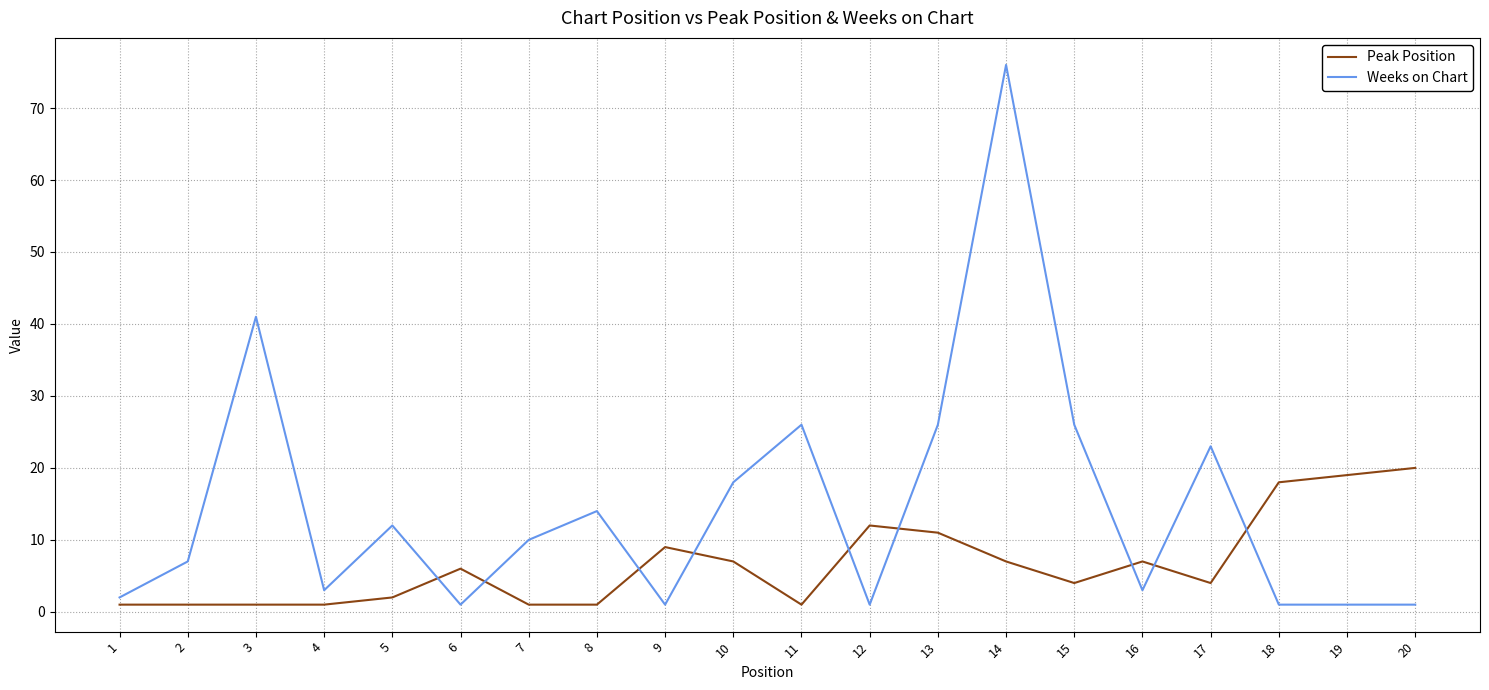

How many values in the Weeks on Chart series are below 10?

10